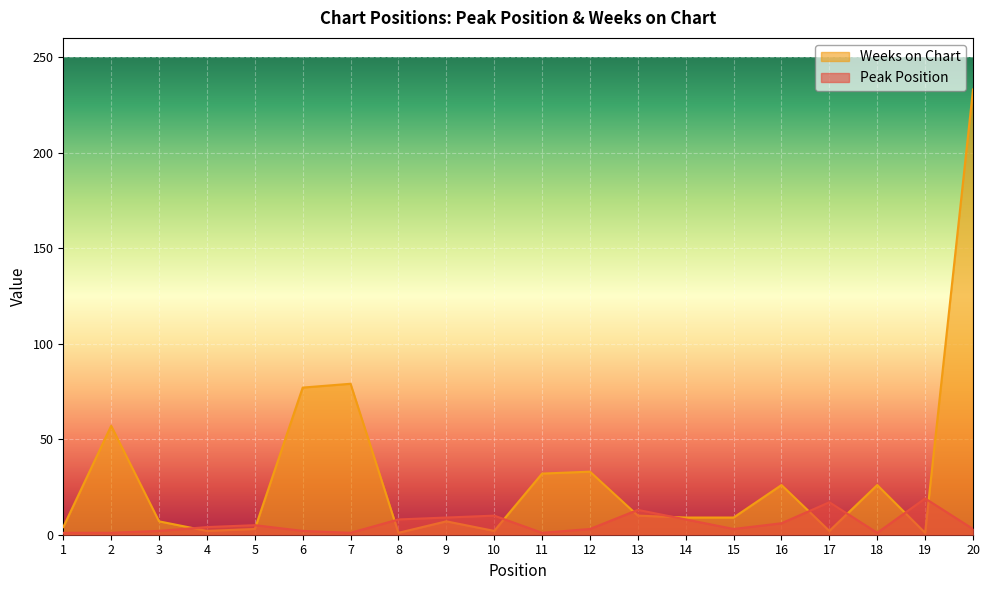

At how many categories does at least one series exceed 65?

3